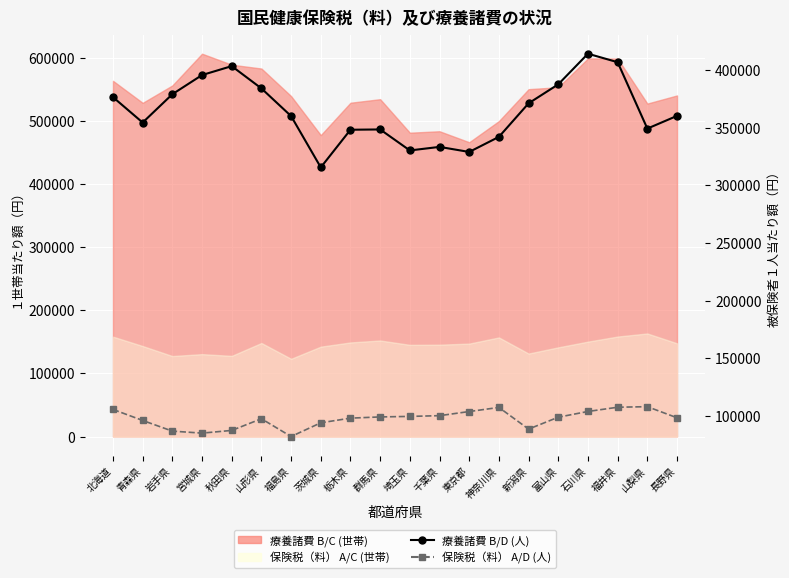

At which category is the sum across all series the highest?

石川県